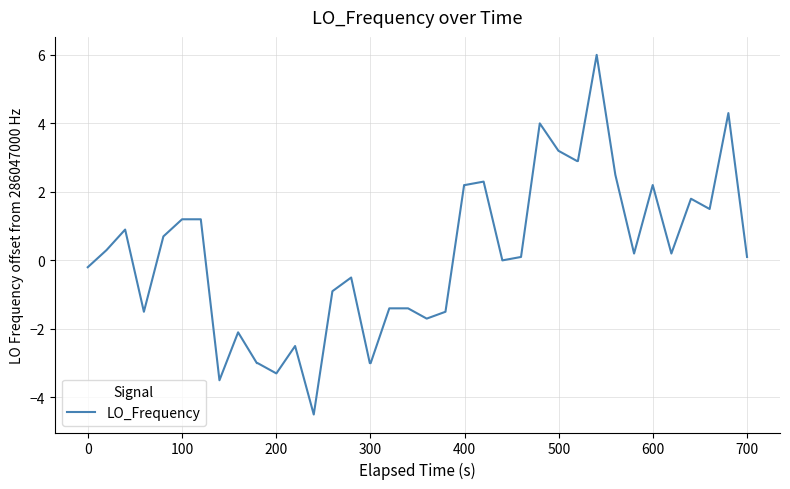

What is the greatest value displayed?

6.0